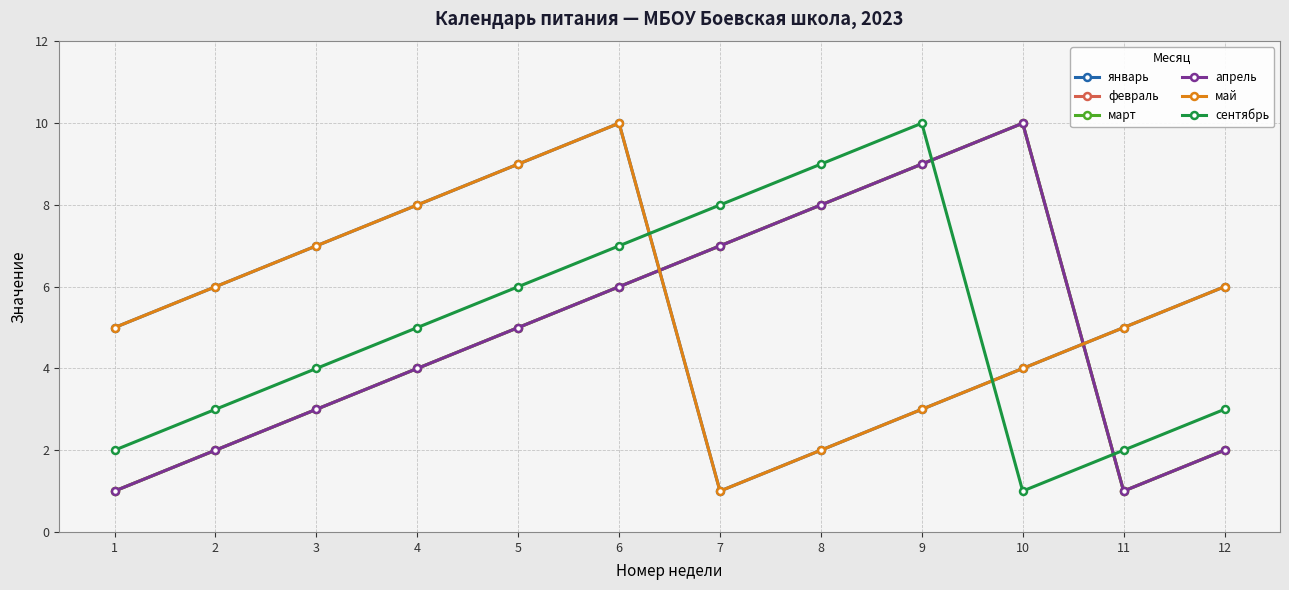

Between 12 and 3, which is larger?

3